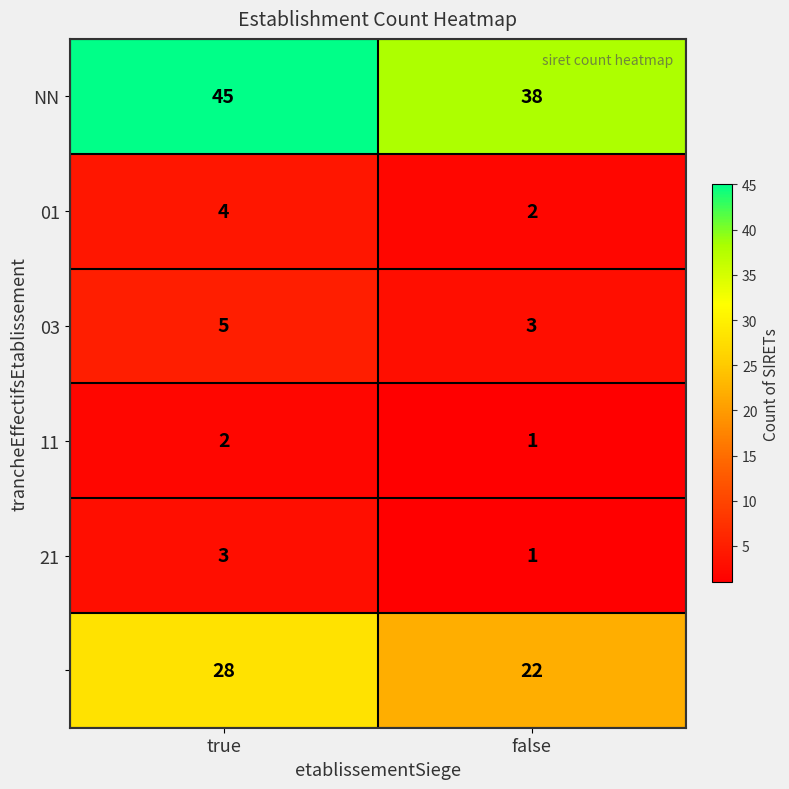

Which label corresponds to the smallest value in the chart?

false